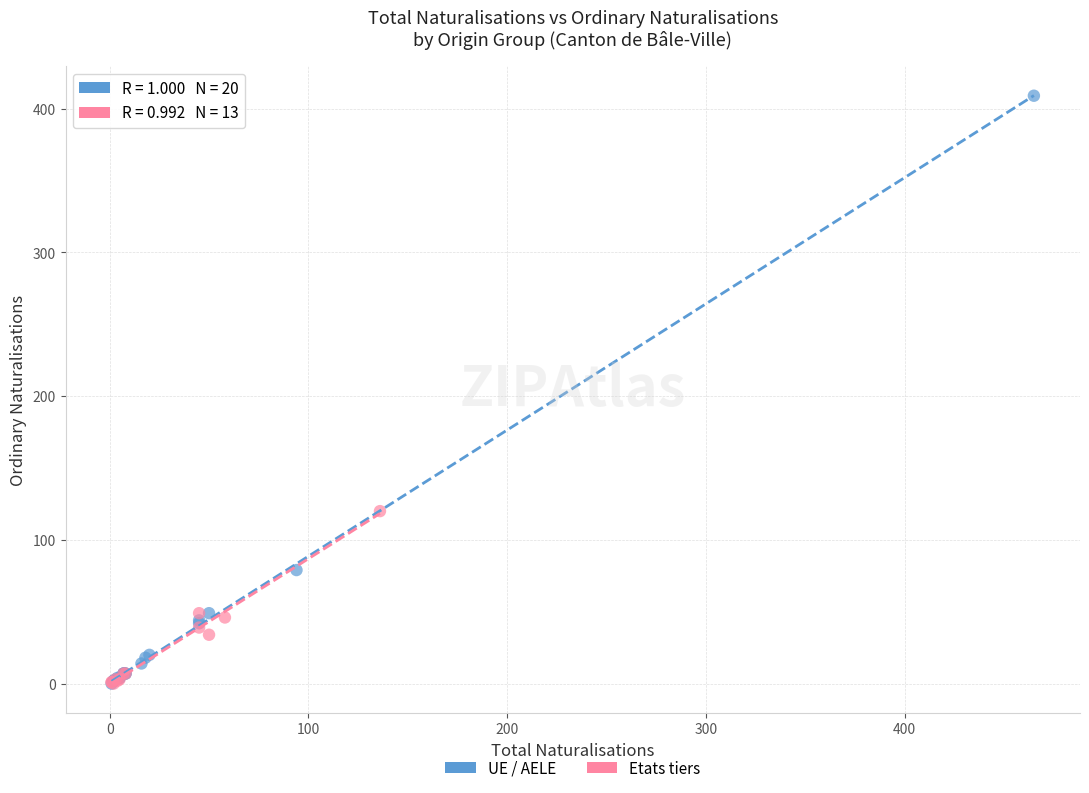

Which series has the largest Y range (max minus min)?

UE / AELE